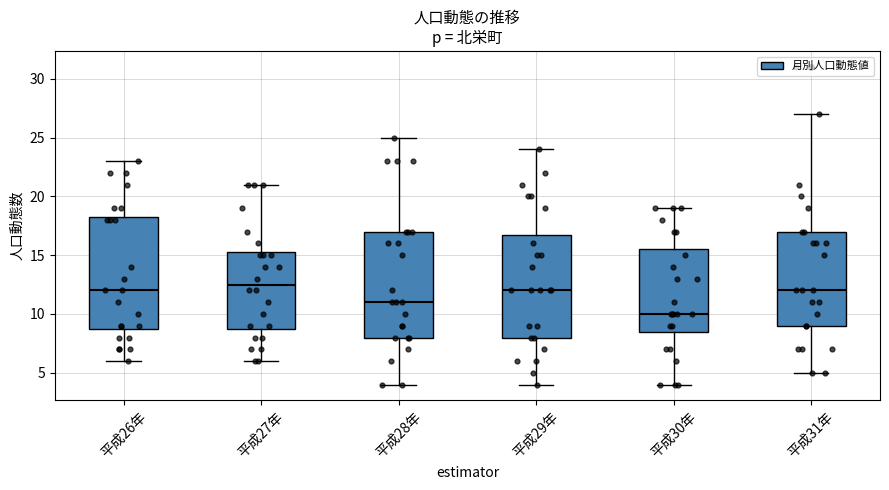

Reading left to right, transcribe this box plot: for each box, give where its median line is, the range the box spans, and where its two whiskers end, as read against the y-axis. The values are not printed on the chart, so give them approximately, as read against the axis.

平成26年: median 12.0, box 9.0 to 18.5, whiskers 6.0 to 23.0
平成27年: median 12.5, box 9.0 to 15.5, whiskers 6.0 to 21.0
平成28年: median 11.0, box 8.0 to 17.0, whiskers 4.0 to 25.0
平成29年: median 12.0, box 8.0 to 17.0, whiskers 4.0 to 24.0
平成30年: median 10.0, box 8.5 to 15.5, whiskers 4.0 to 19.0
平成31年: median 12.0, box 9.0 to 17.0, whiskers 5.0 to 27.0